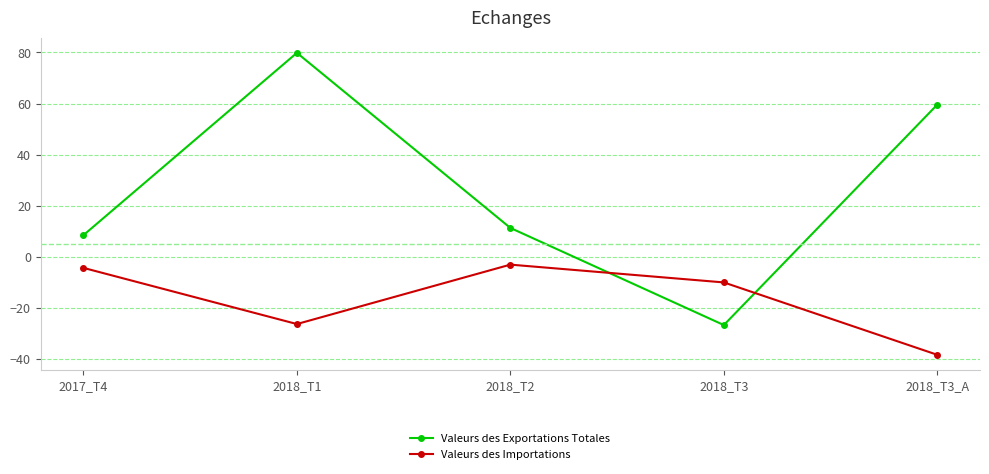

At which category is the sum across all series the highest?

2018_T1